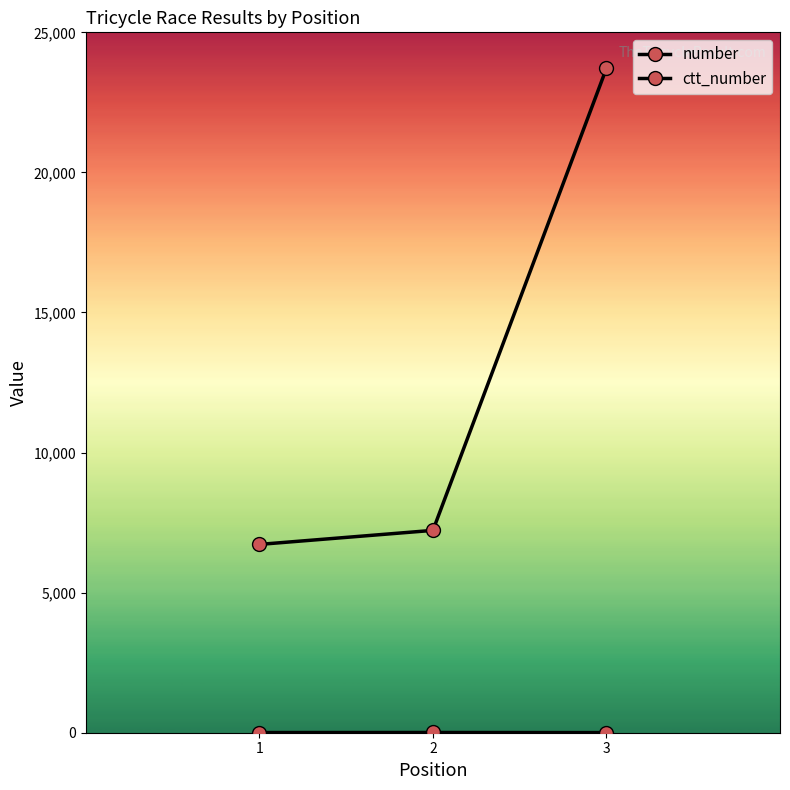

The value of ctt_number at 2 is 7223. True or false?

True